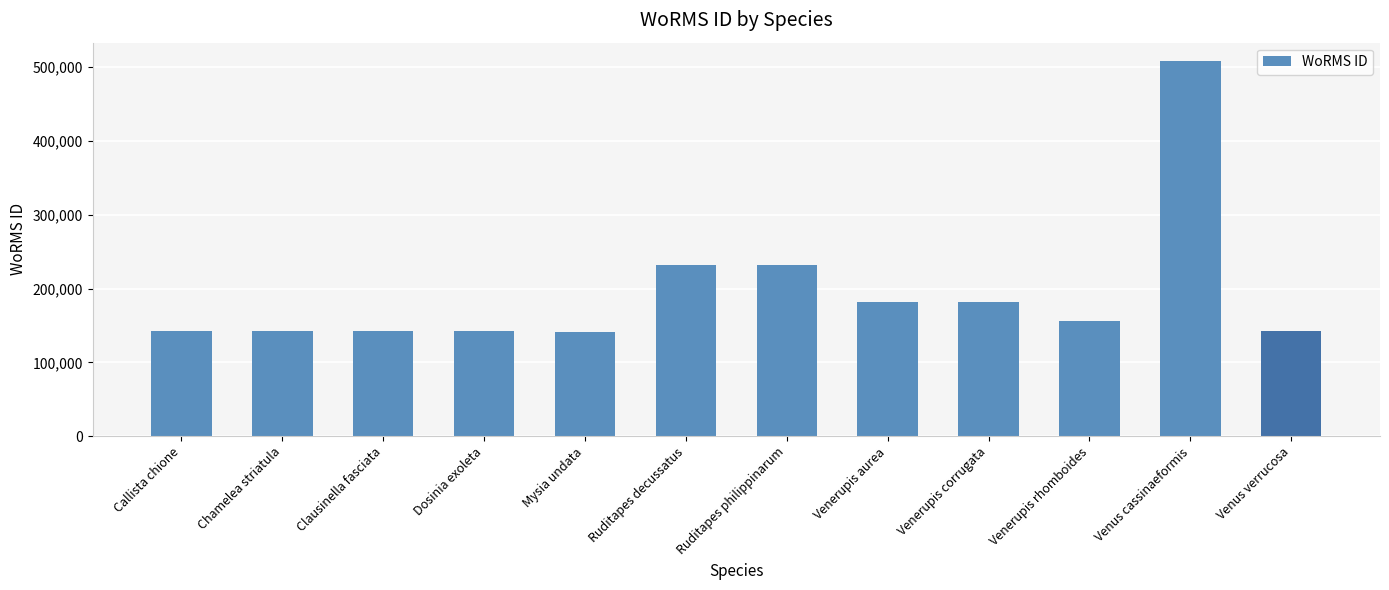

What is the greatest value displayed?

507986